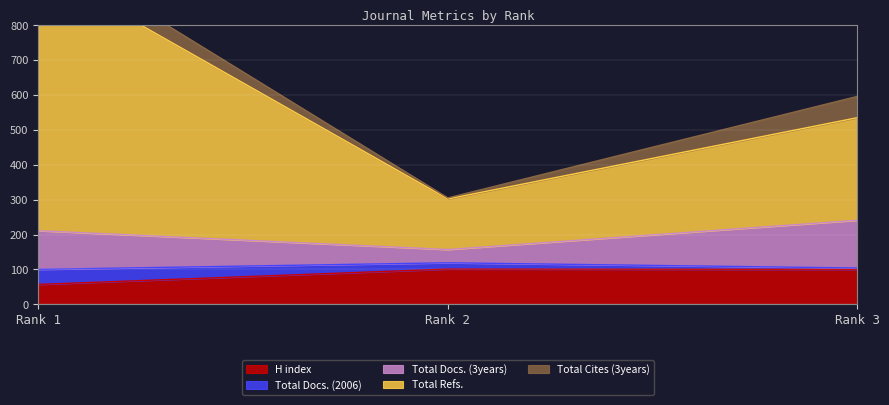

The H index series shows 138 at Rank 3. True or false?

False